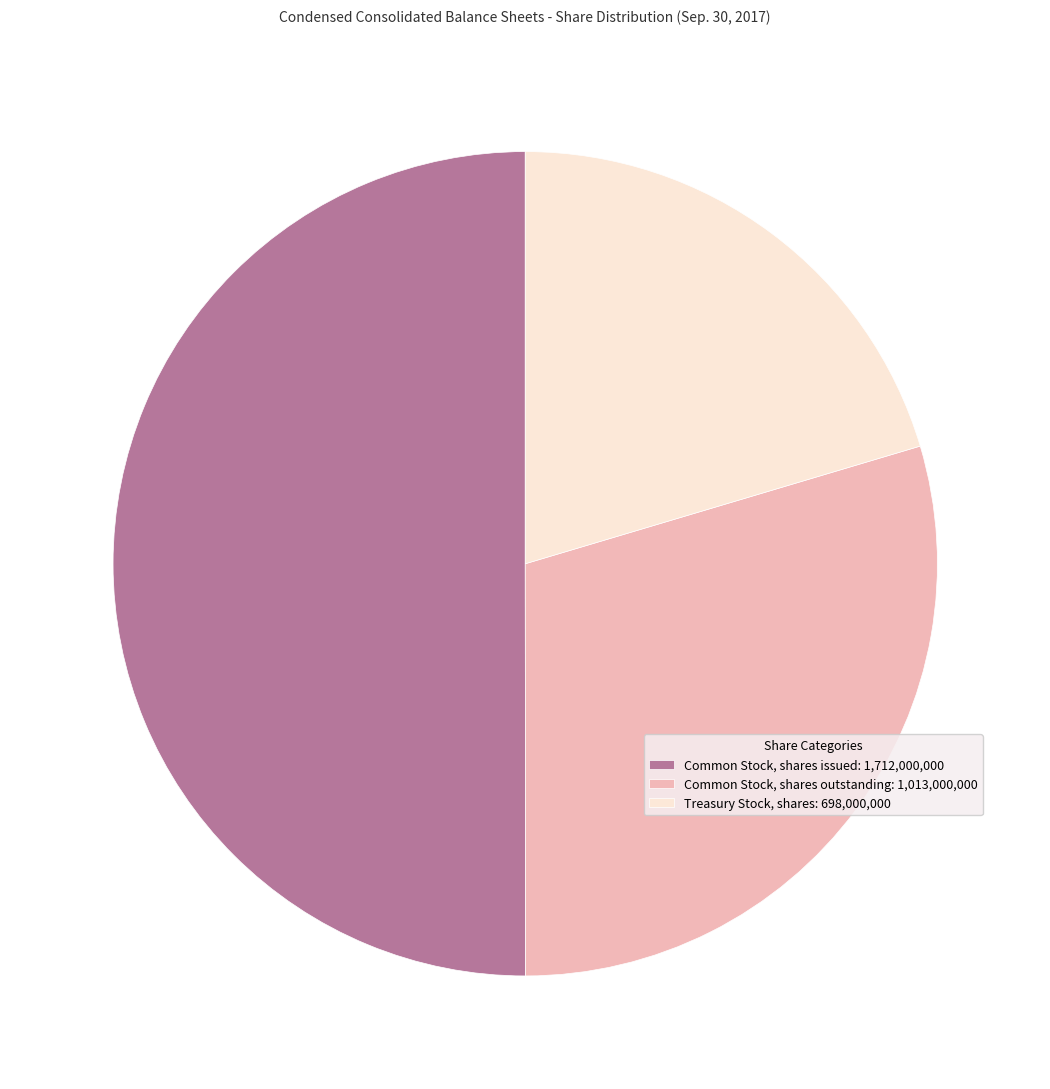

Which category has the smallest portion of the pie?

Treasury Stock, shares